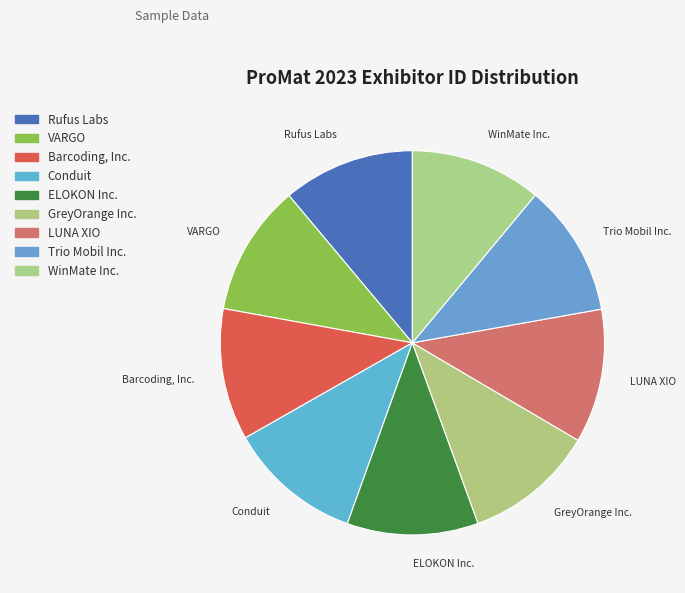

The WinMate Inc. slice represents 11% of the pie. True or false?

True